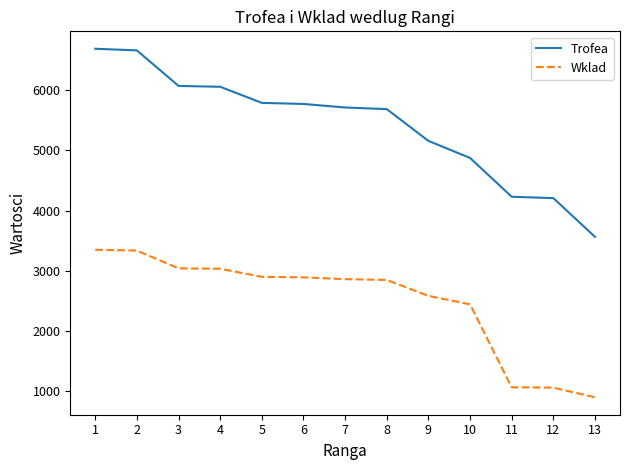

Does the chart have visible grid lines?

No